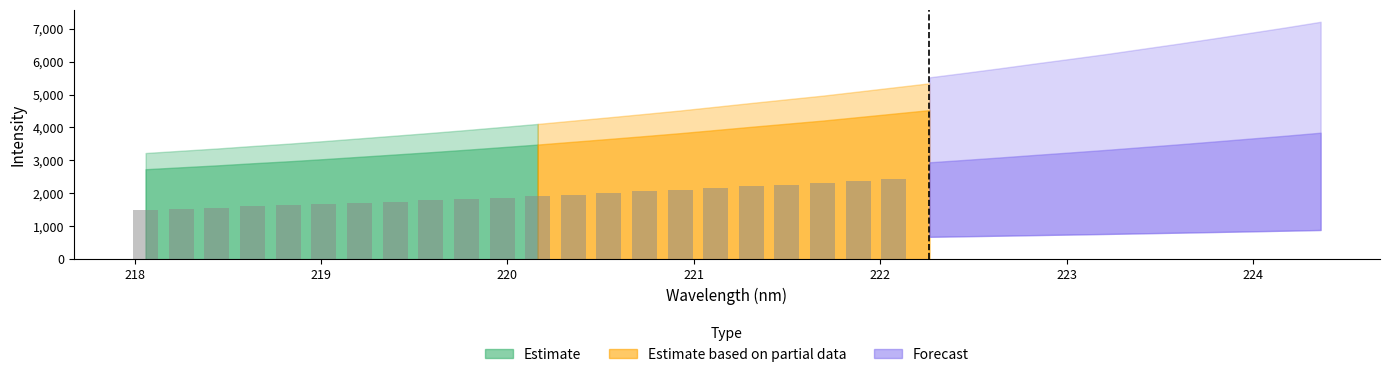

Is the value of Forecast at 9 greater than the value of Estimate based on partial data at 15?

No